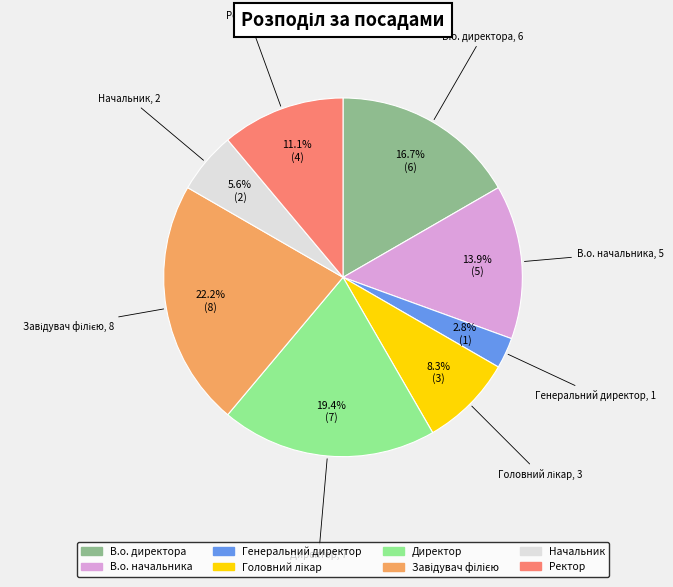

Is there any slice that represents more than half of the pie?

No